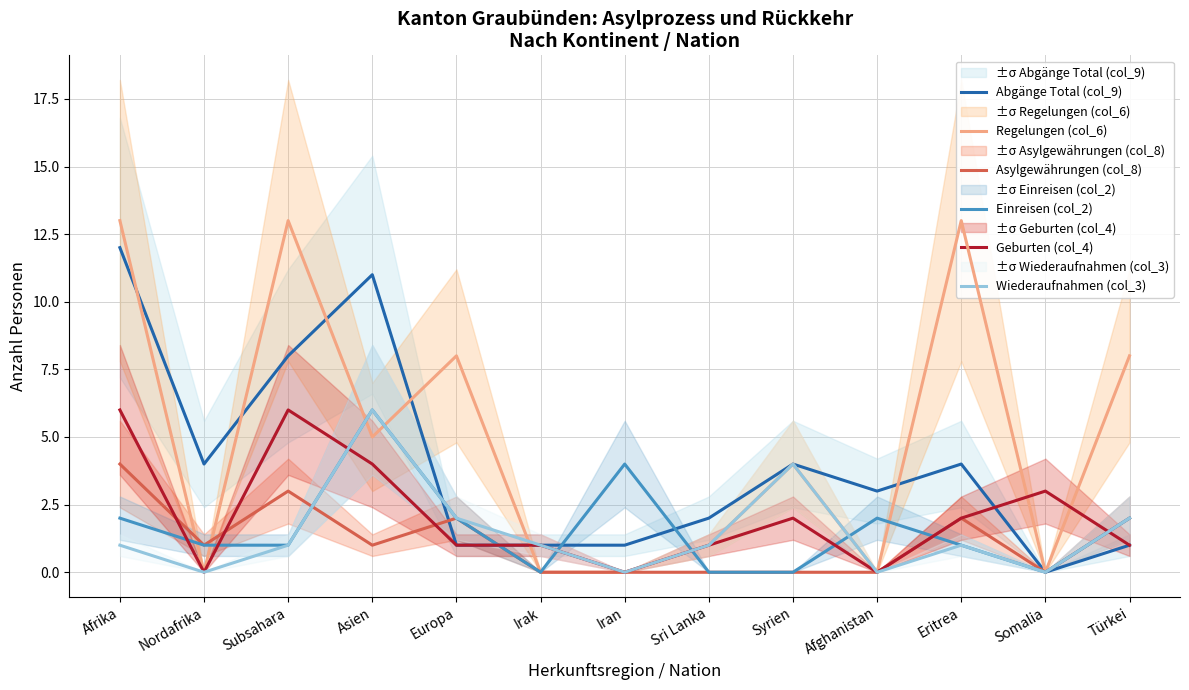

What is the value of the Einreisen (col_2) point at the 5th from the left?

2